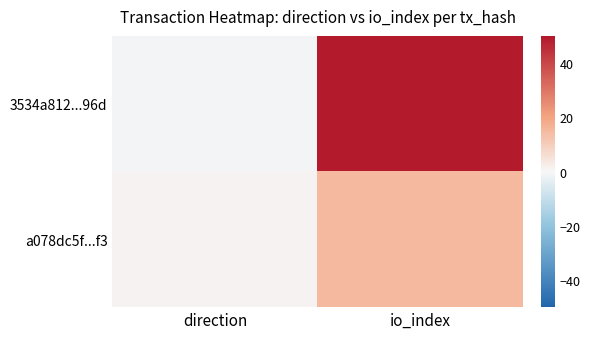

At which category is the sum across all series the highest?

io_index